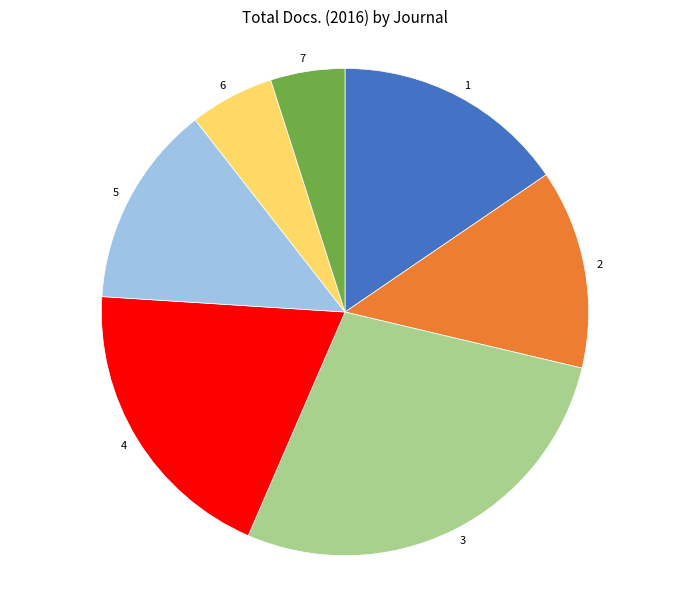

Which has a higher value, 2 or 4?

4